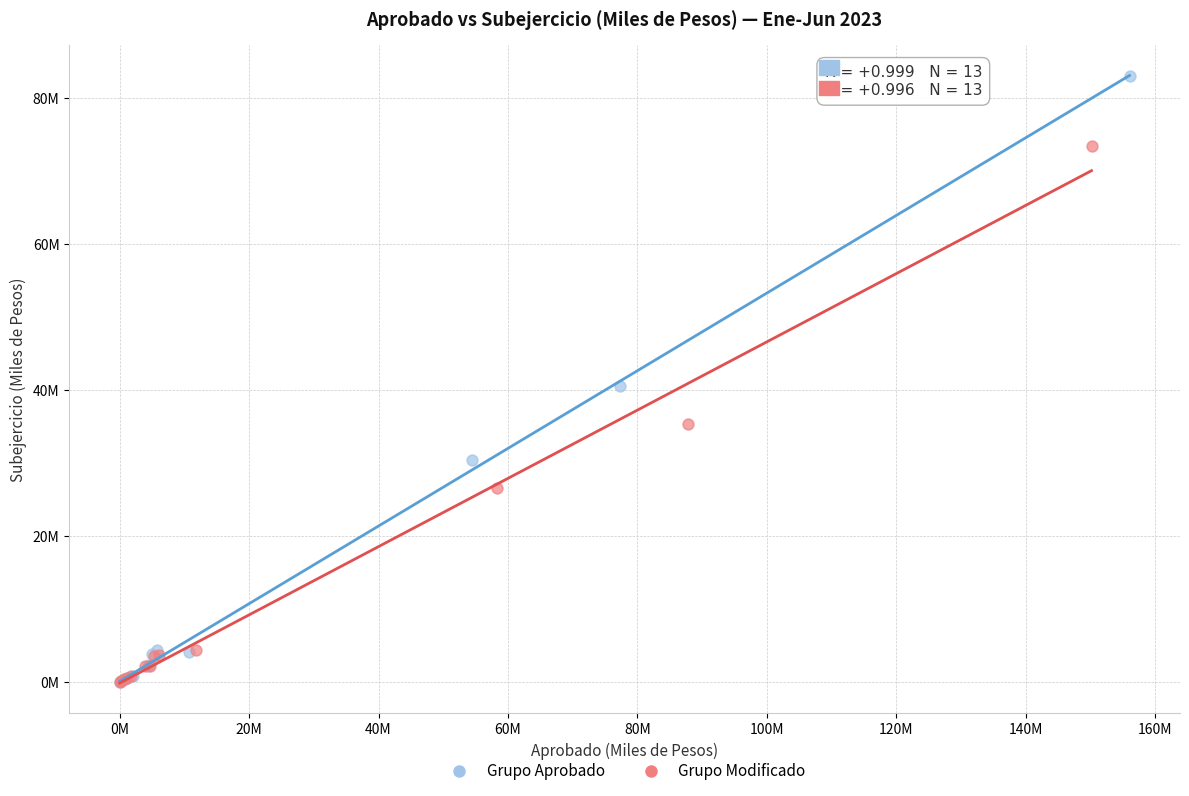

Which series reaches the maximum Y coordinate?

Grupo Aprobado